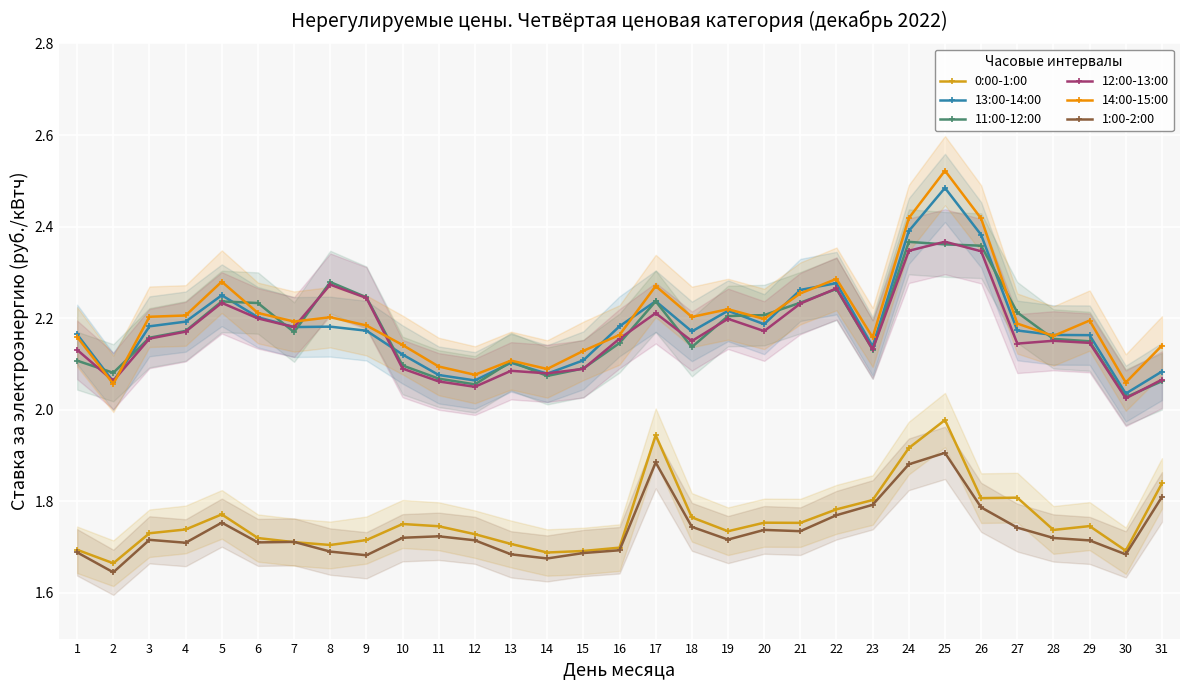

True or false: 14:00-15:00 and 1:00-2:00 intersect in this chart.

False